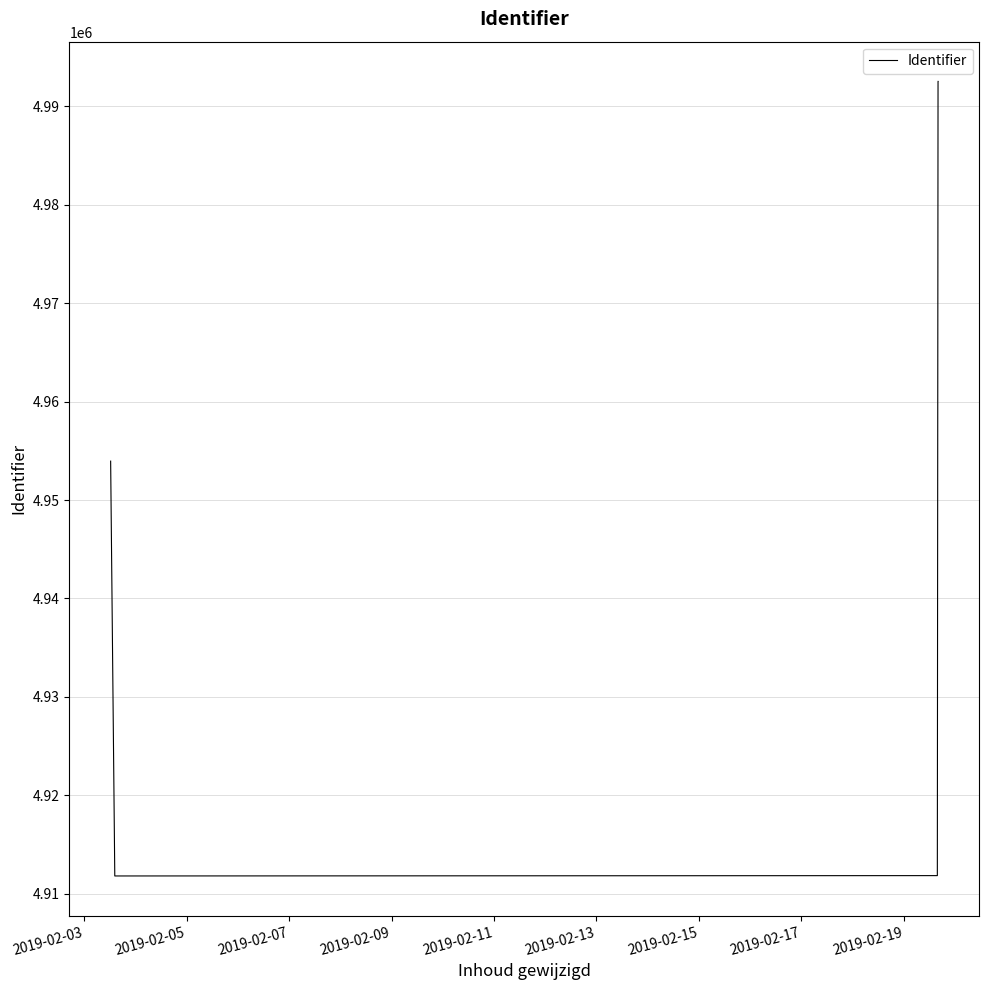

What is the minimum value shown in the chart?

4911789